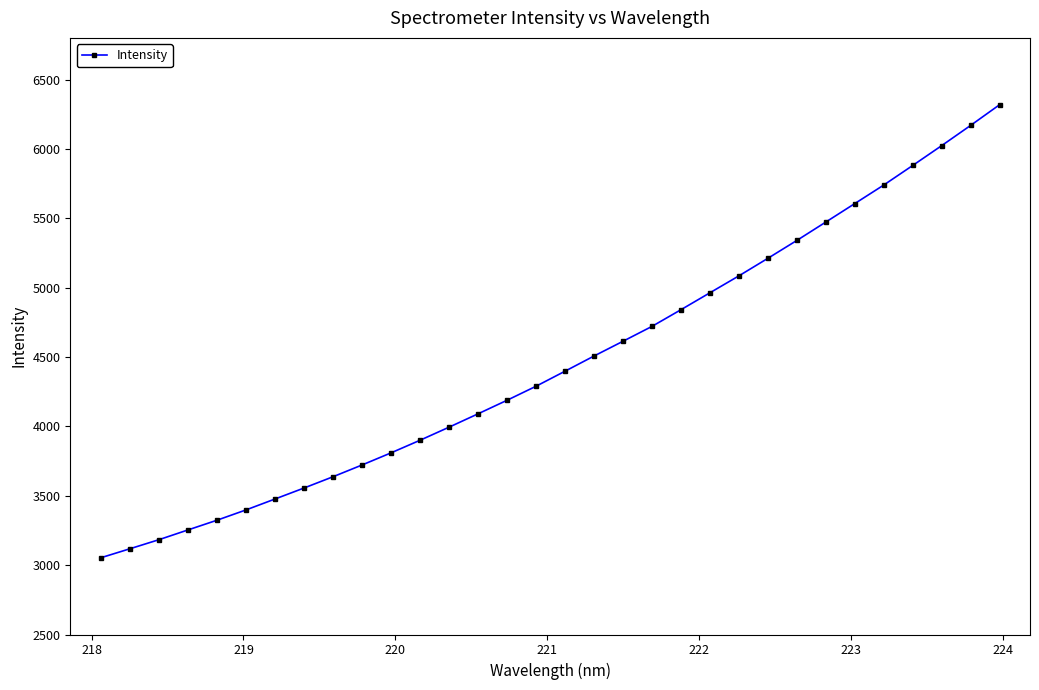

What is the average value?

4464.8